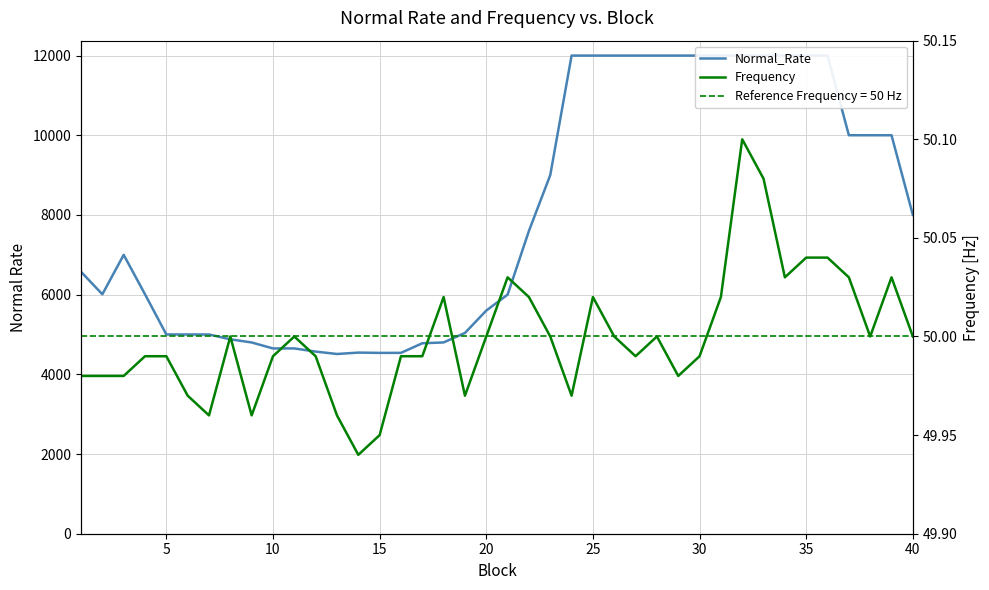

Which series has the widest spread of values?

Normal_Rate